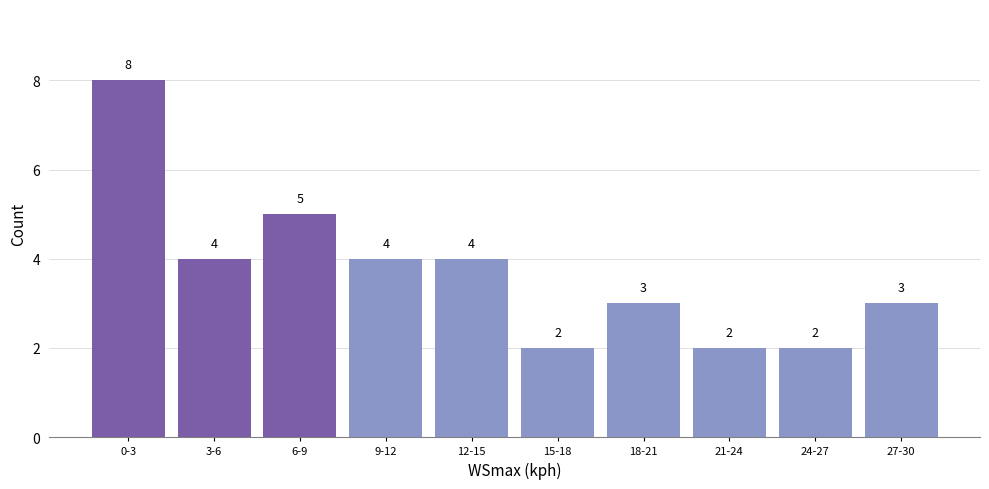

Reading left to right, extract all data points from this chart.

0-3=8	3-6=4	6-9=5	9-12=4	12-15=4	15-18=2	18-21=3	21-24=2	24-27=2	27-30=3